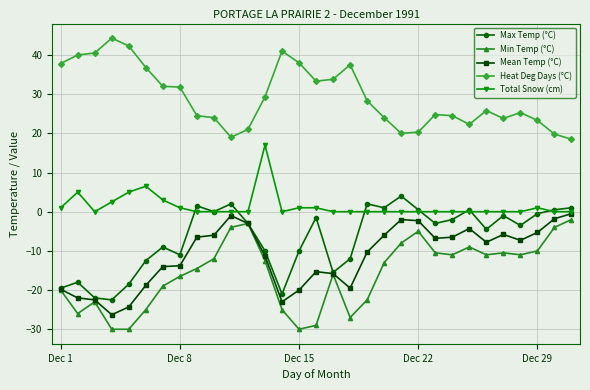

True or false: Mean Temp (°C) and Heat Deg Days (°C) cross at least once.

False